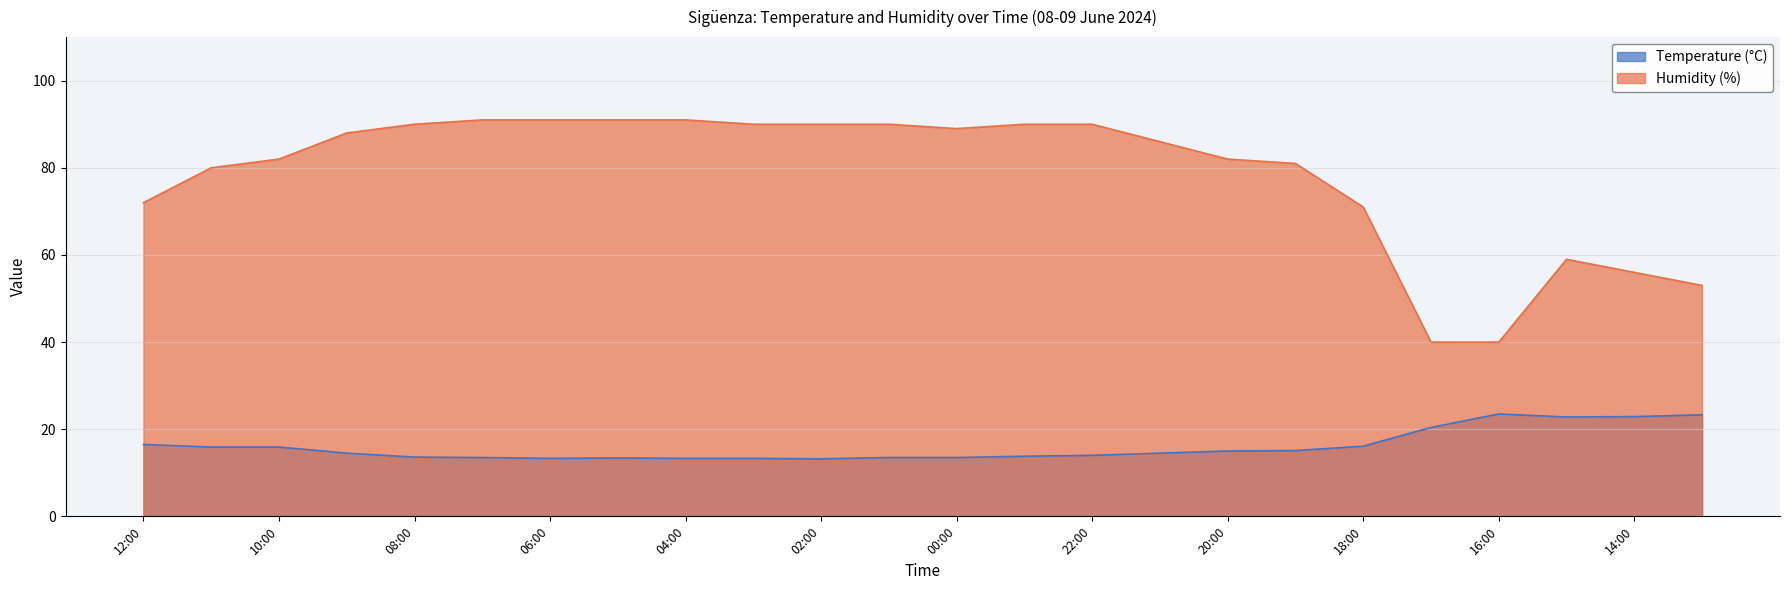

Where is the first local maximum for Humidity (%)?

15:00